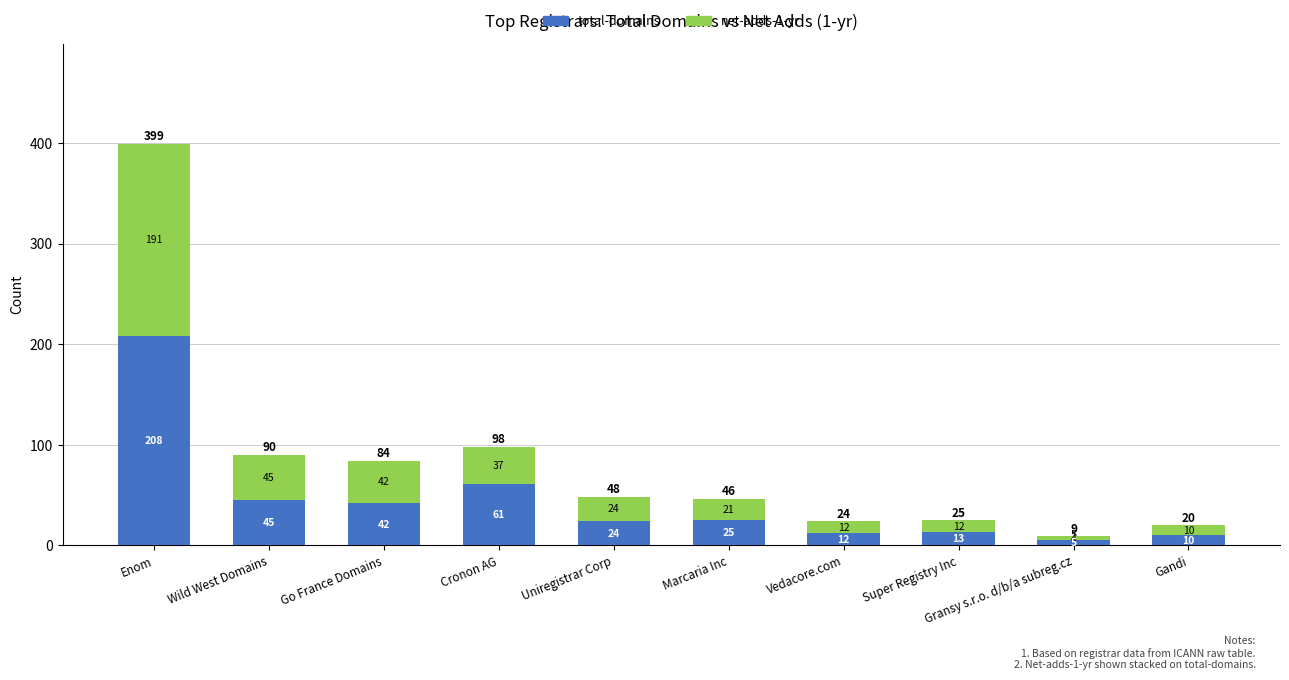

List the labels in order of total-domains value, smallest first.

Gransy s.r.o. d/b/a subreg.cz, Gandi, Vedacore.com, Super Registry Inc, Uniregistrar Corp, Marcaria Inc, Go France Domains, Wild West Domains, Cronon AG, Enom